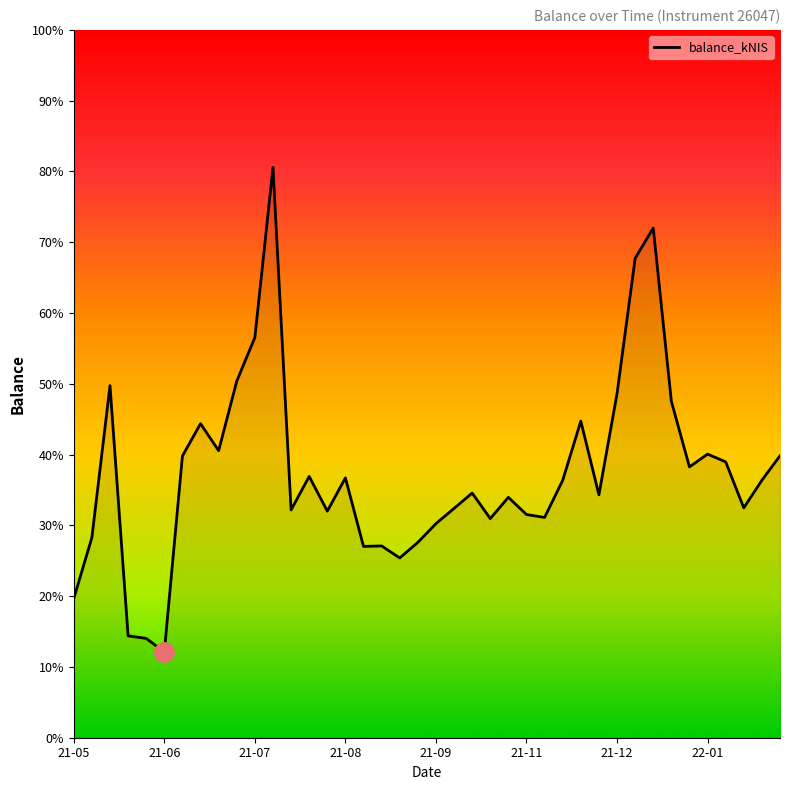

Is this an area chart (filled region under the line)?

Yes